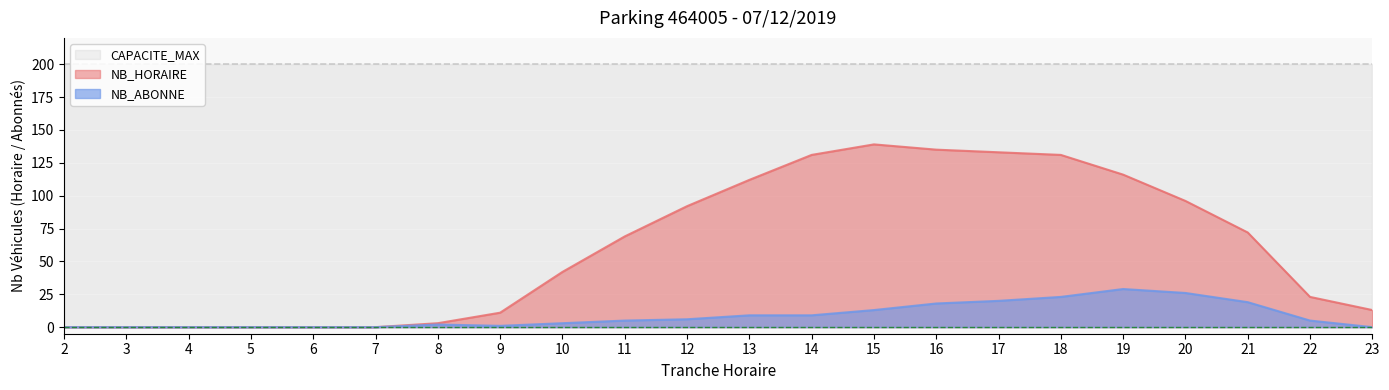

What are all the series names shown in the legend?

CAPACITE_MAX, NB_HORAIRE, NB_ABONNE